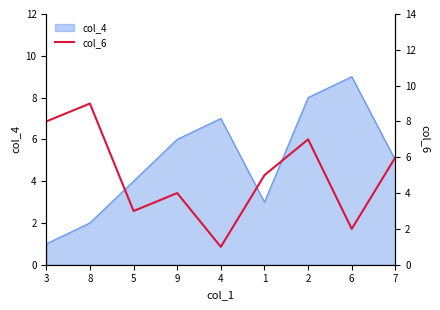

Which label corresponds to the smallest value in the chart?

4